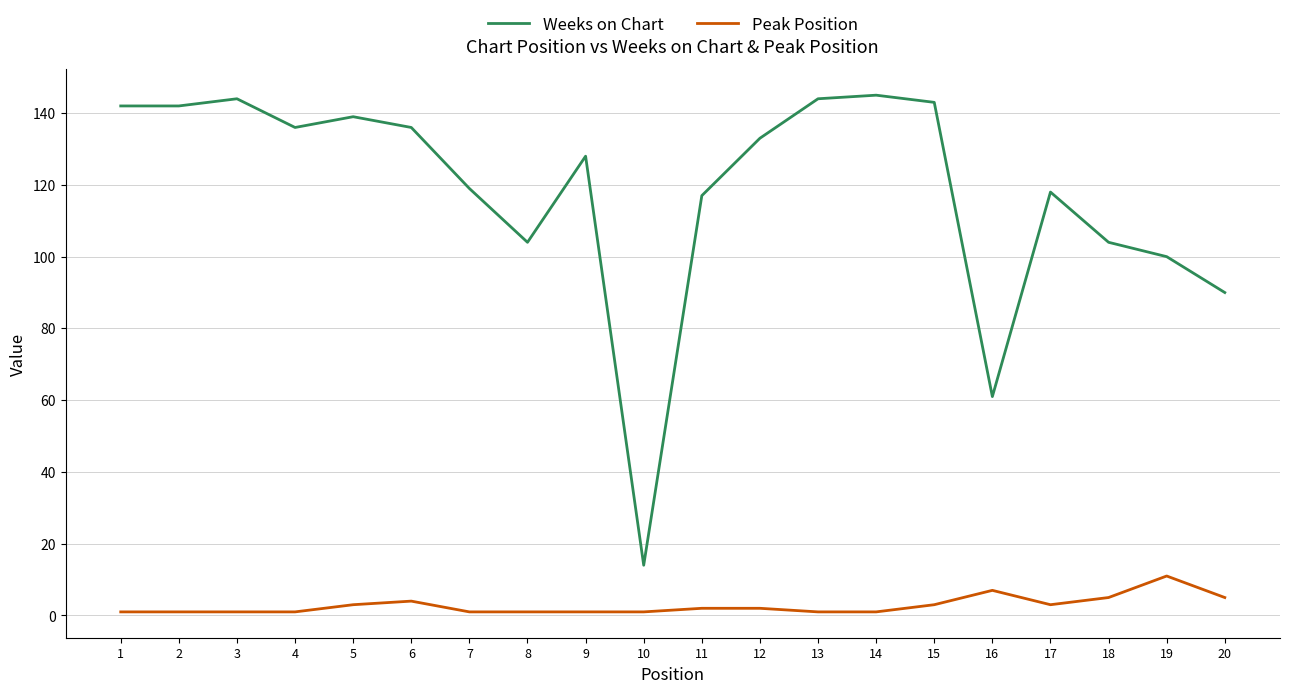

Which series has the widest spread of values?

Weeks on Chart